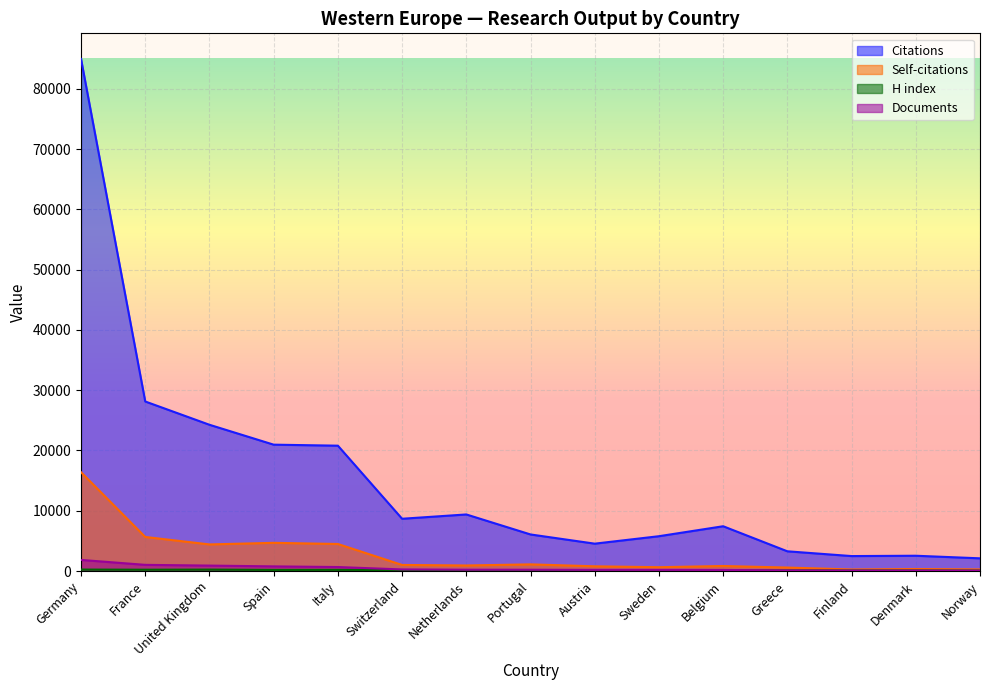

How many data points in H index are above 131?

7